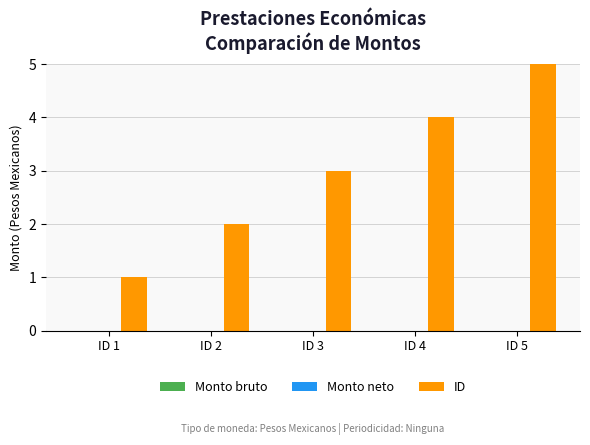

Does the chart contain any negative values?

No